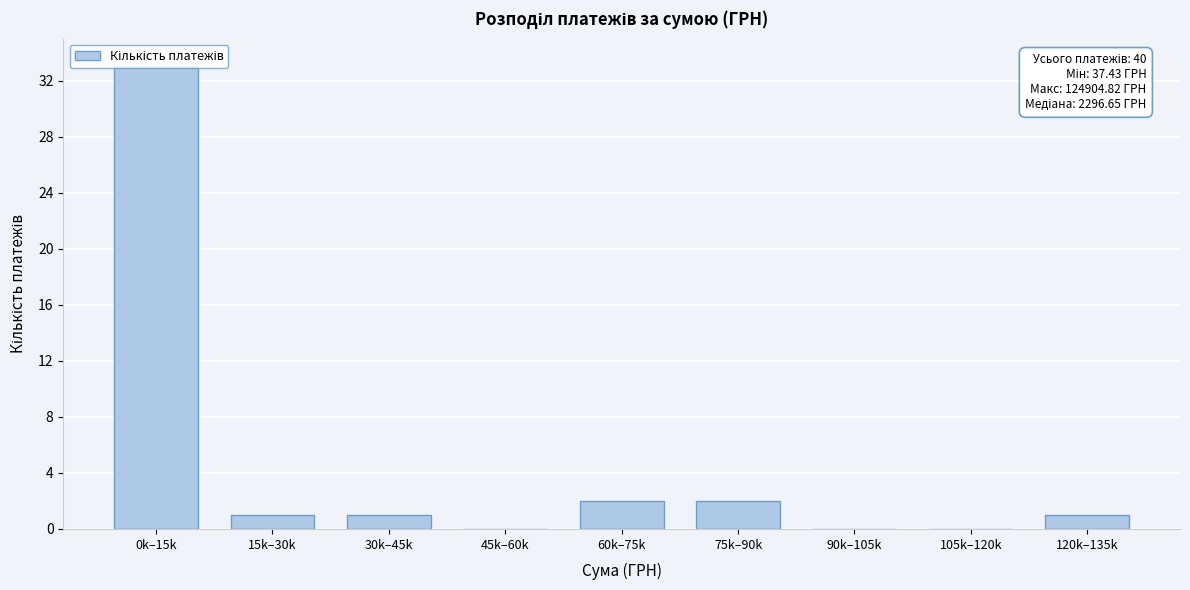

What is the sum of all values?

40